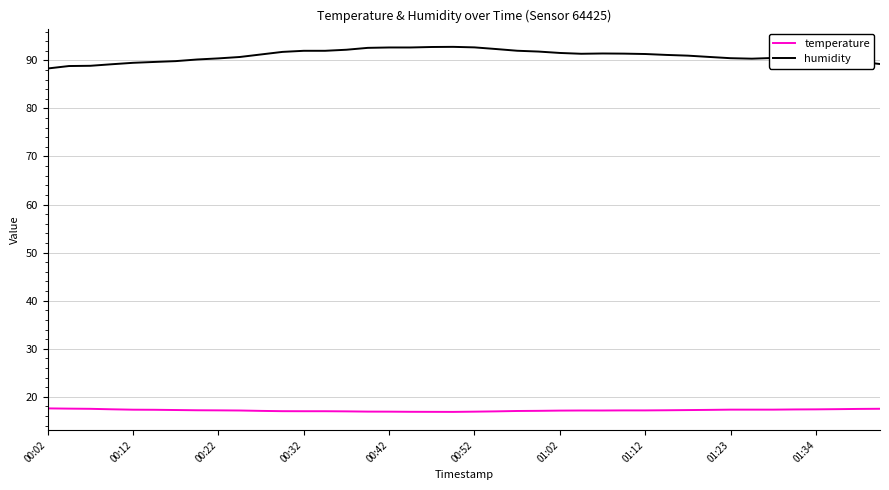

What is the difference between the maximum and minimum values in the temperature series?

0.7